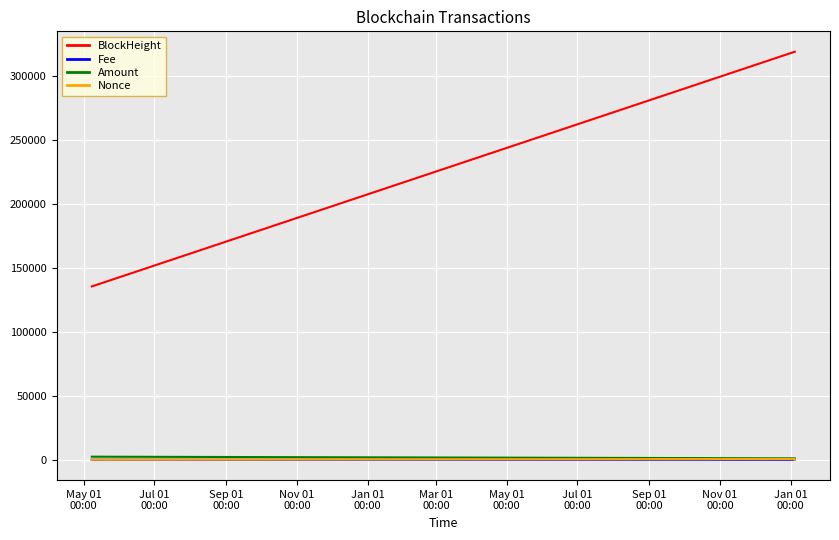

Which series has the largest total across all categories?

BlockHeight